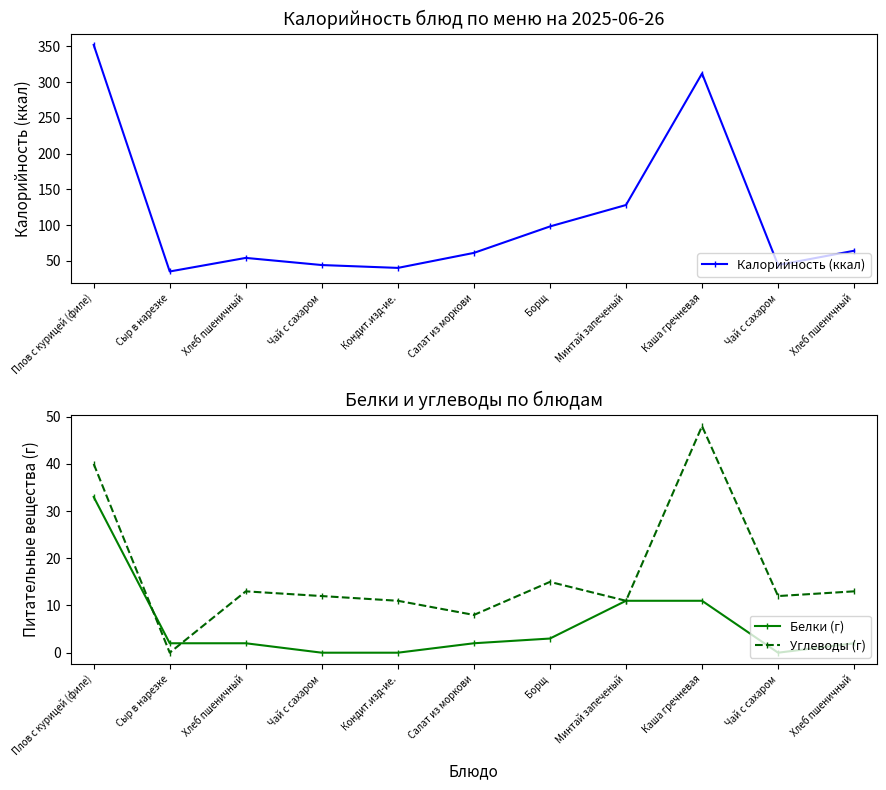

Read the Калорийность (ккал) value at Чай с сахаром, to the nearest 50.

50